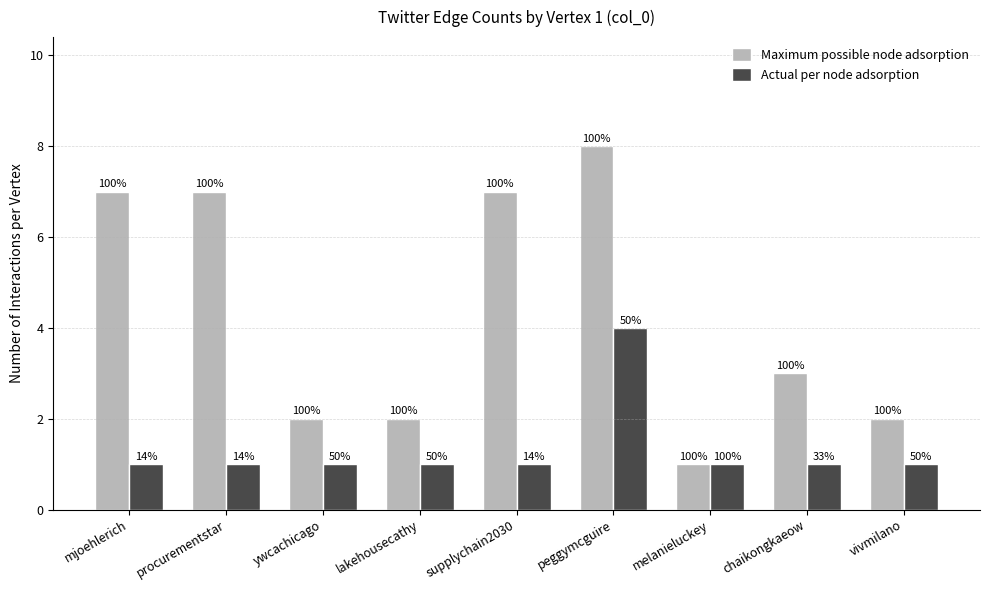

What are all the series names shown in the legend?

Maximum possible node adsorption, Actual per node adsorption